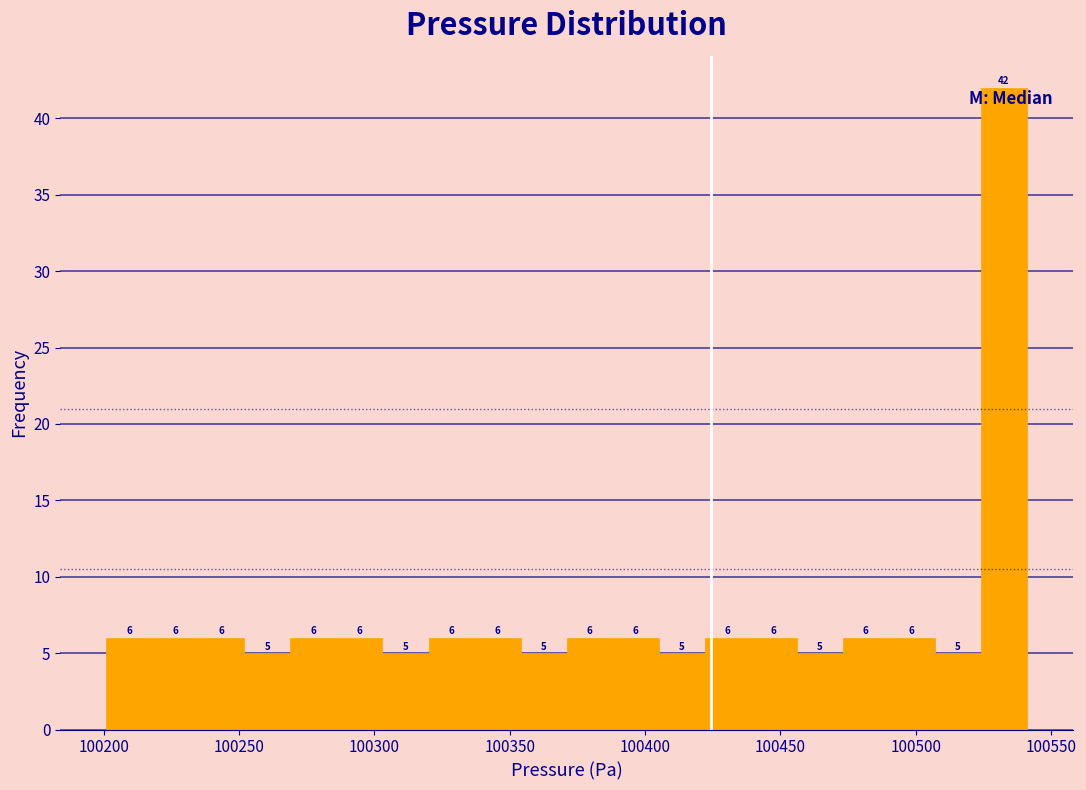

Read against the x-axis, roughly where is the centre of the tallest bar?

100535